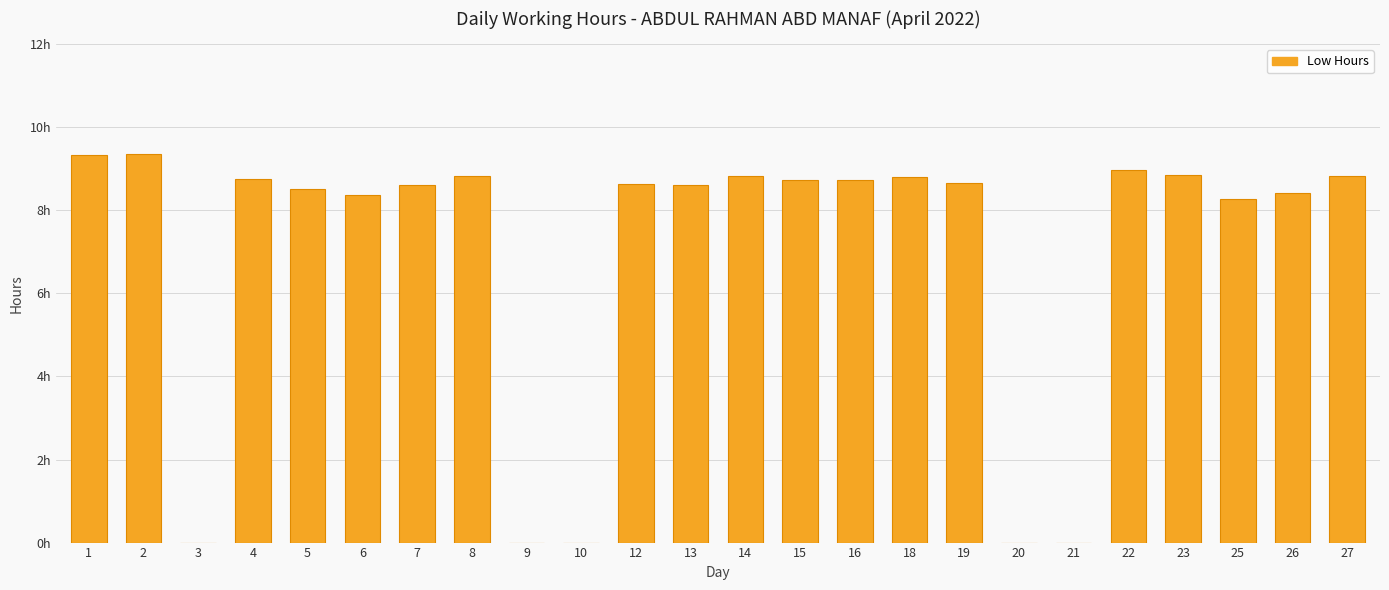

How many bars are there in total?

24